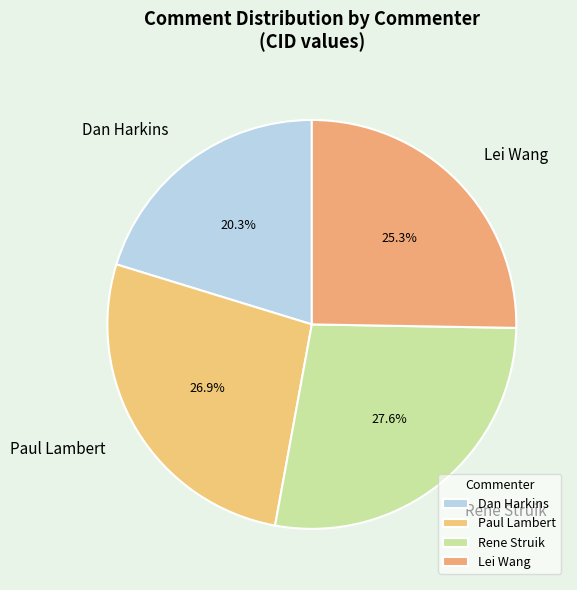

To the nearest percent, what is the difference between the Lei Wang and Rene Struik slice percentages?

2%